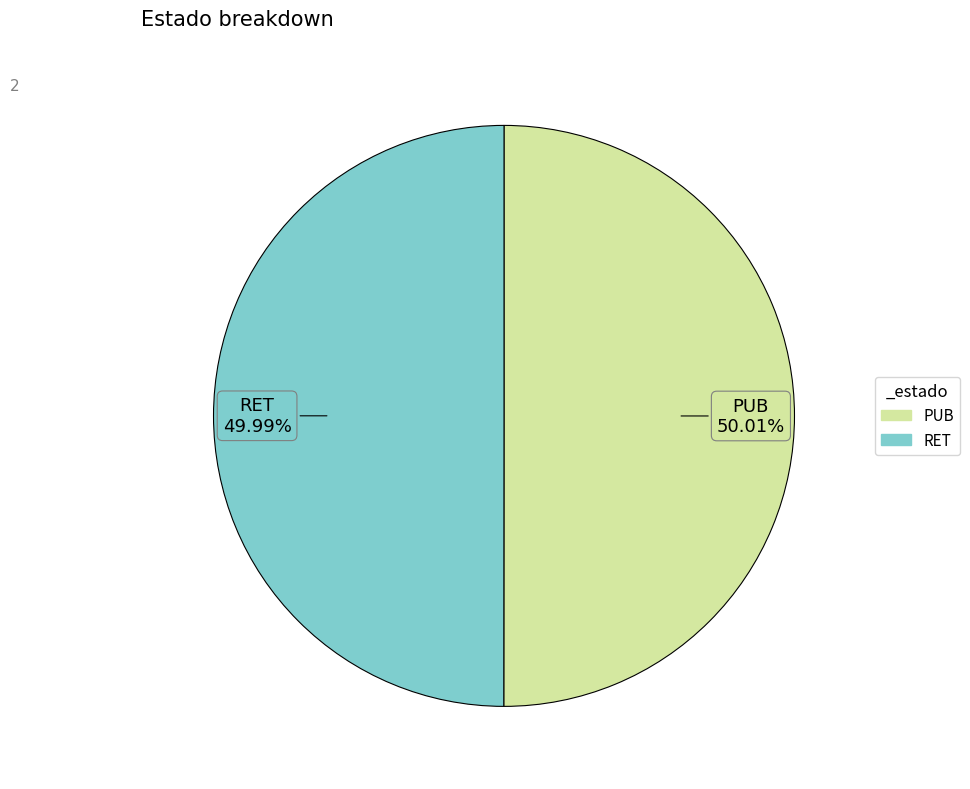

How much of the chart is everything except PUB?

50.0%